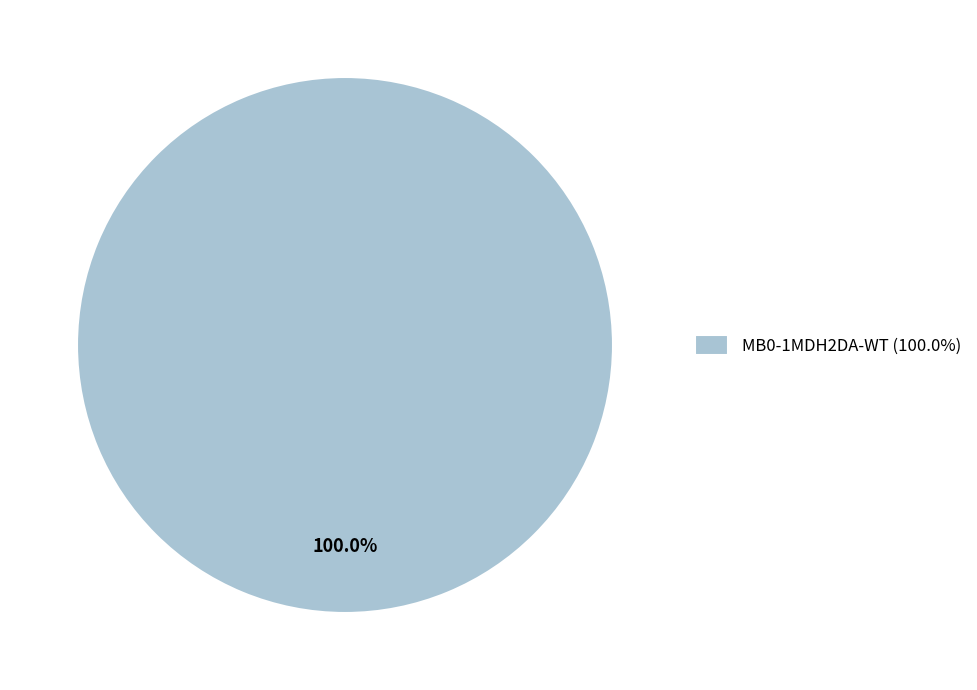

Which category accounts for the majority?

MB0-1MDH2DA-WT (100.0%)